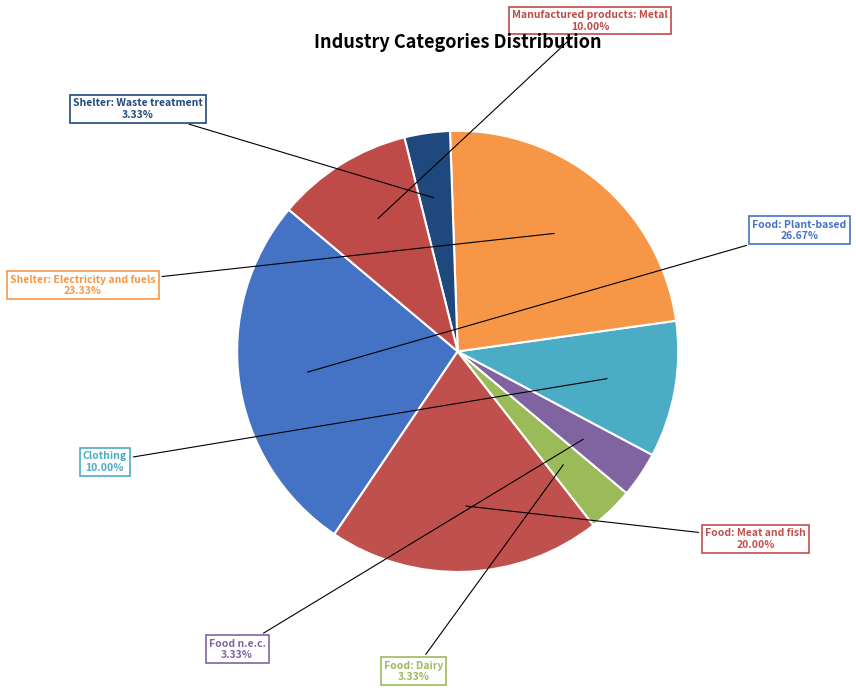

Is there a majority slice in this chart?

No